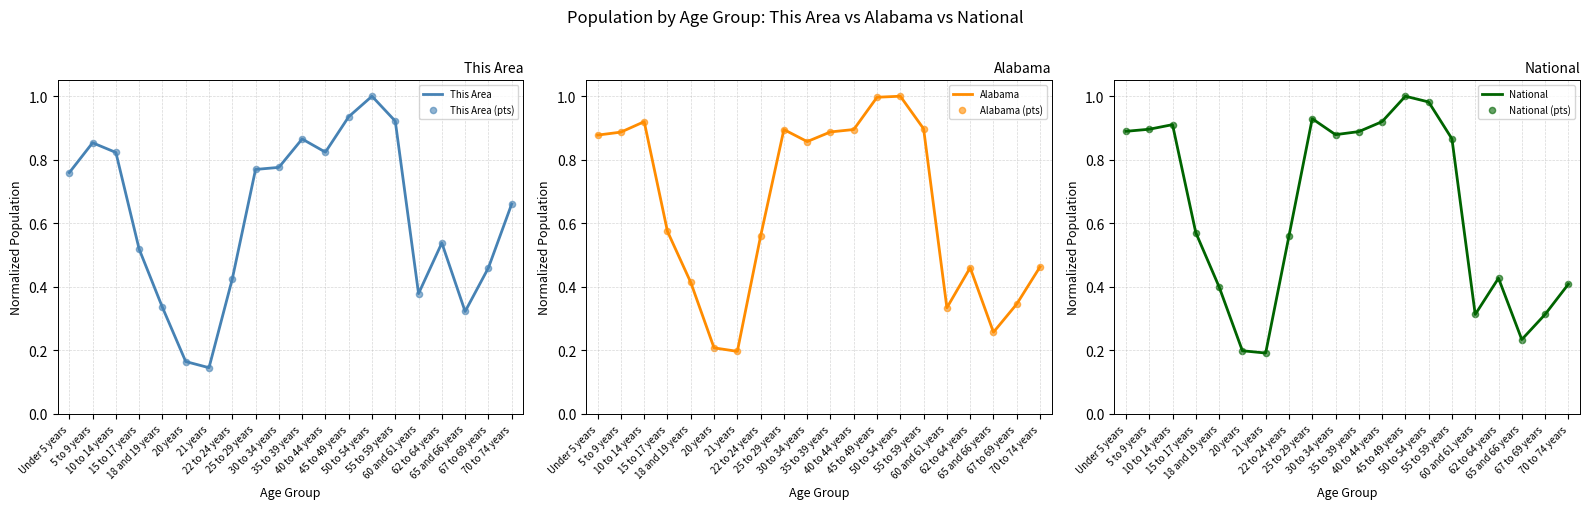

What is the total value across all series at 15 to 17 years?

3.3